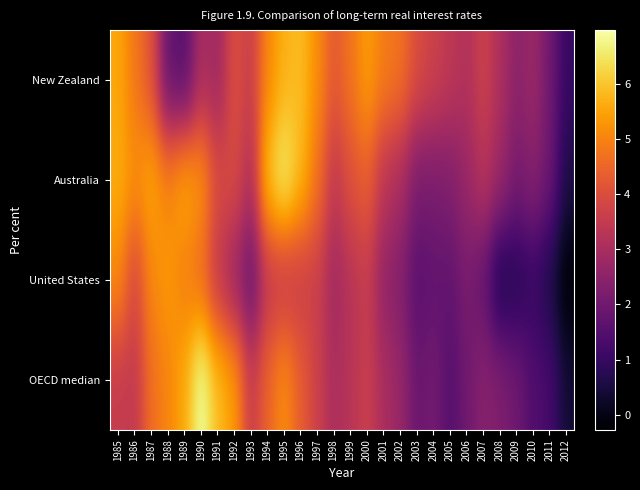

Which series has the largest total across all categories?

Australia